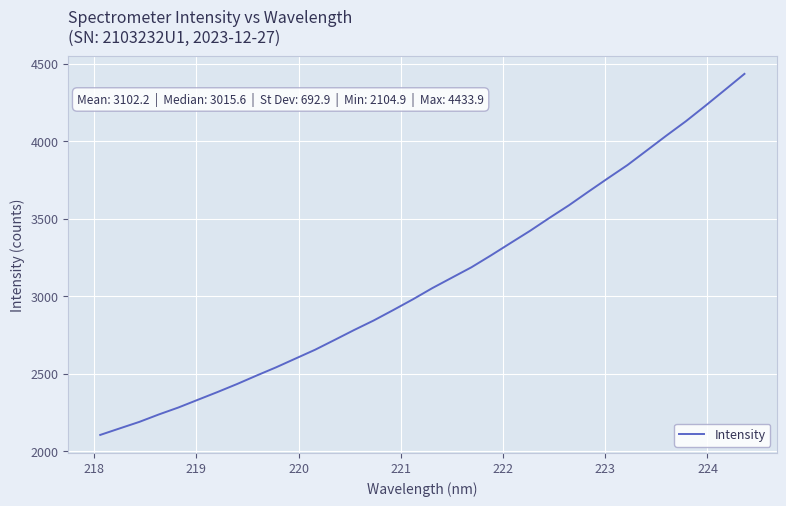

What is the maximum value shown in the chart?

4433.9